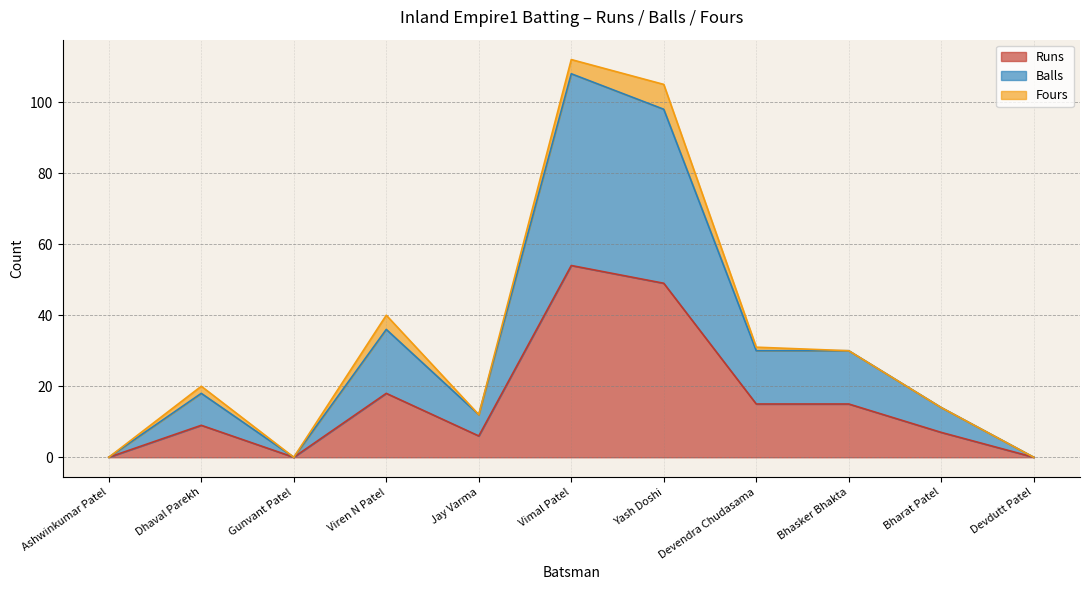

Which series has the largest total across all categories?

Balls